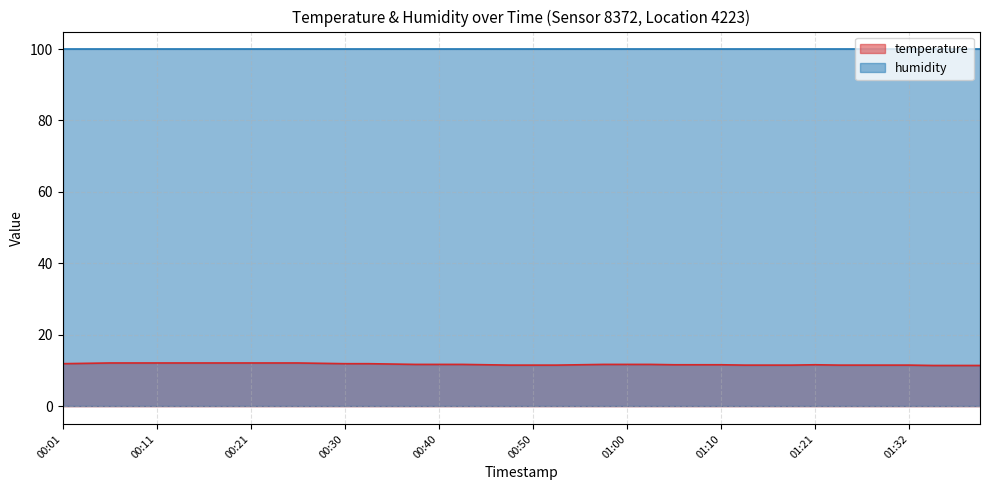

Which category has the highest value across all series?

00:06